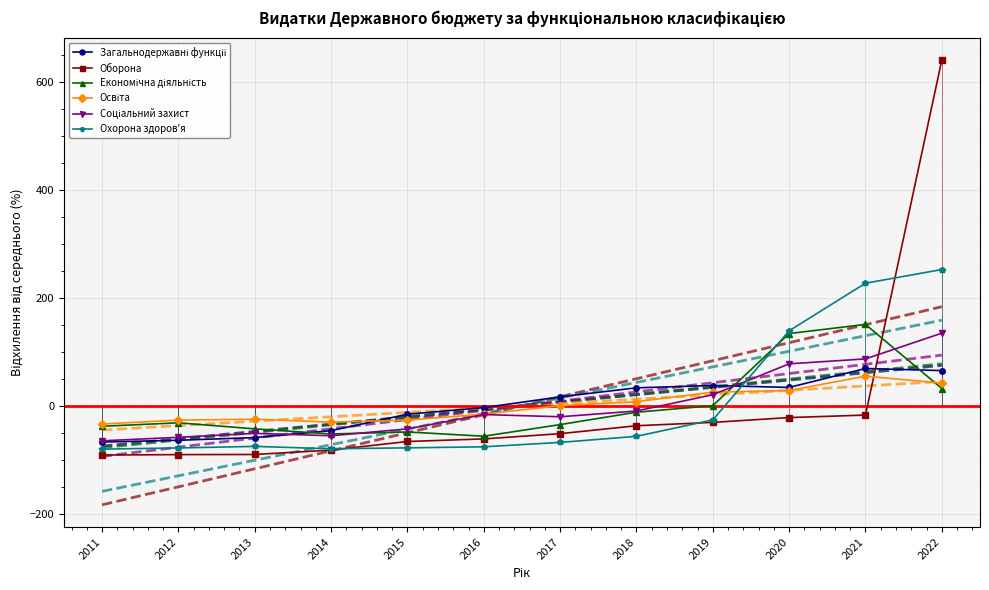

What is the maximum value for Освіта?

54.9